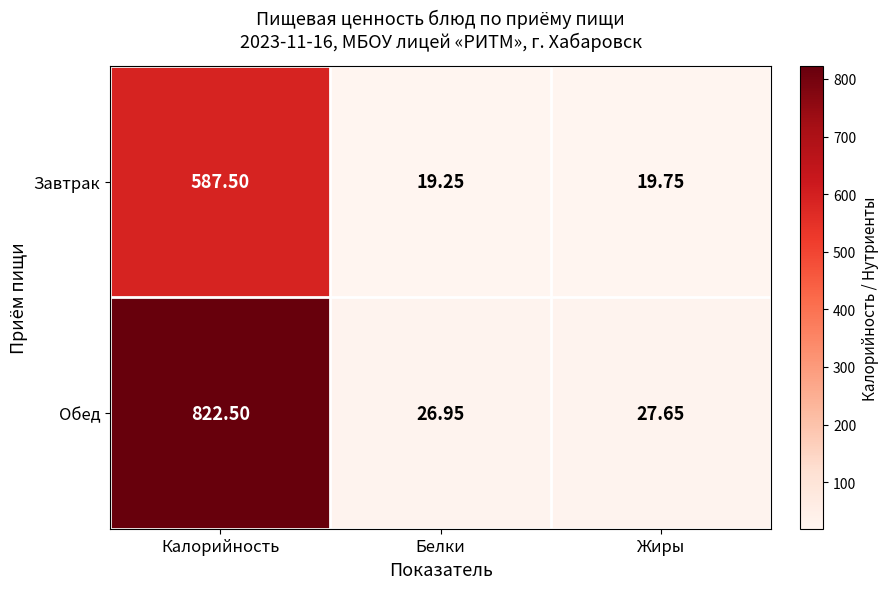

At Белки, list the series in order from smallest to largest.

Завтрак, Обед